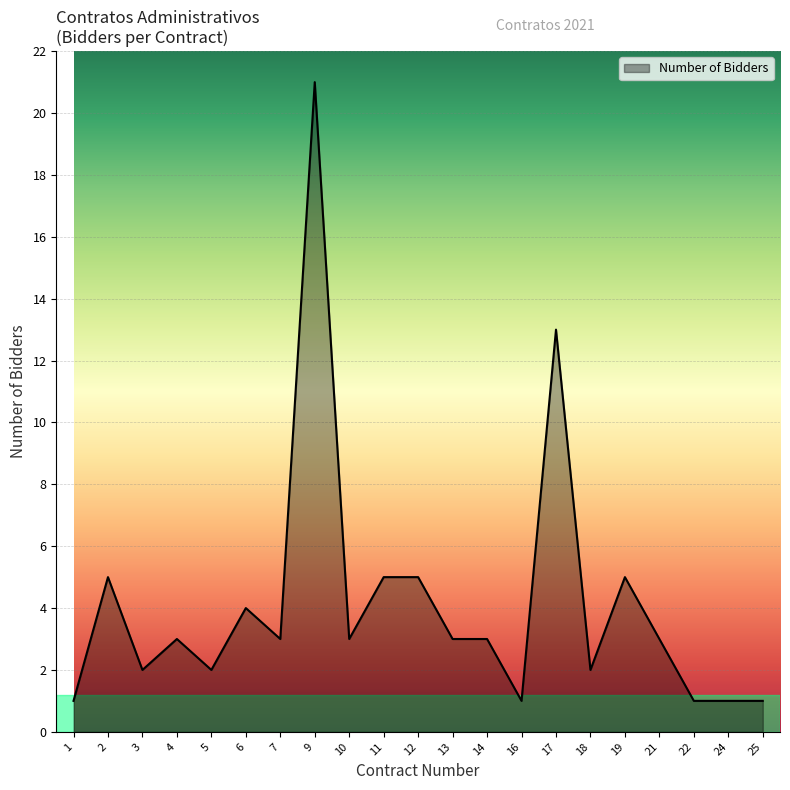

What is the minimum value shown in the chart?

1